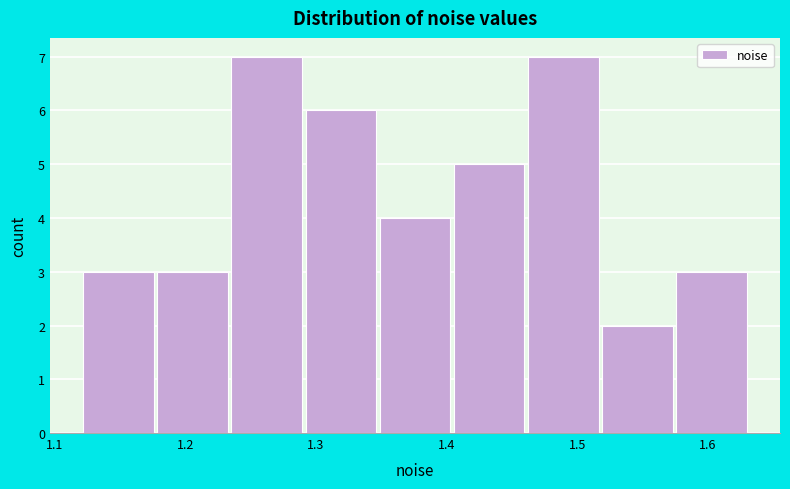

Reading left to right, transcribe this chart: for each bar, give the range it covers on the x-axis and its height. Neither the bar edges nor the heights are printed on the chart, so give them approximately, as read against the axes.

1.12 to 1.18: 3
1.18 to 1.23: 3
1.23 to 1.29: 7
1.29 to 1.35: 6
1.35 to 1.40: 4
1.40 to 1.46: 5
1.46 to 1.52: 7
1.52 to 1.57: 2
1.57 to 1.63: 3